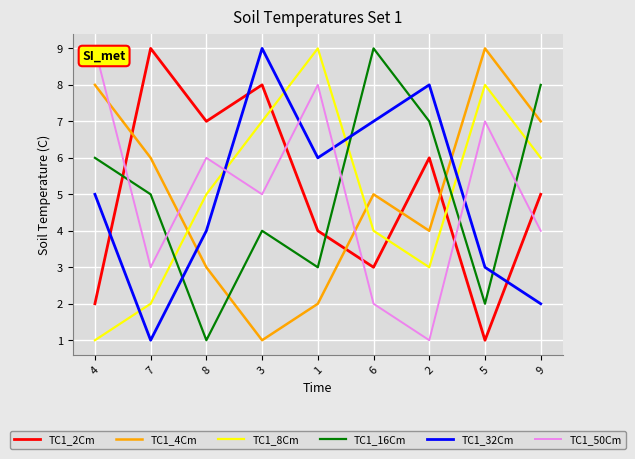

Reading left to right, what are all the values shown in this chart?

TC1_2Cm: 4=2	7=9	8=7	3=8	1=4	6=3	2=6	5=1	9=5
TC1_4Cm: 4=8	7=6	8=3	3=1	1=2	6=5	2=4	5=9	9=7
TC1_8Cm: 4=1	7=2	8=5	3=7	1=9	6=4	2=3	5=8	9=6
TC1_16Cm: 4=6	7=5	8=1	3=4	1=3	6=9	2=7	5=2	9=8
TC1_32Cm: 4=5	7=1	8=4	3=9	1=6	6=7	2=8	5=3	9=2
TC1_50Cm: 4=9	7=3	8=6	3=5	1=8	6=2	2=1	5=7	9=4